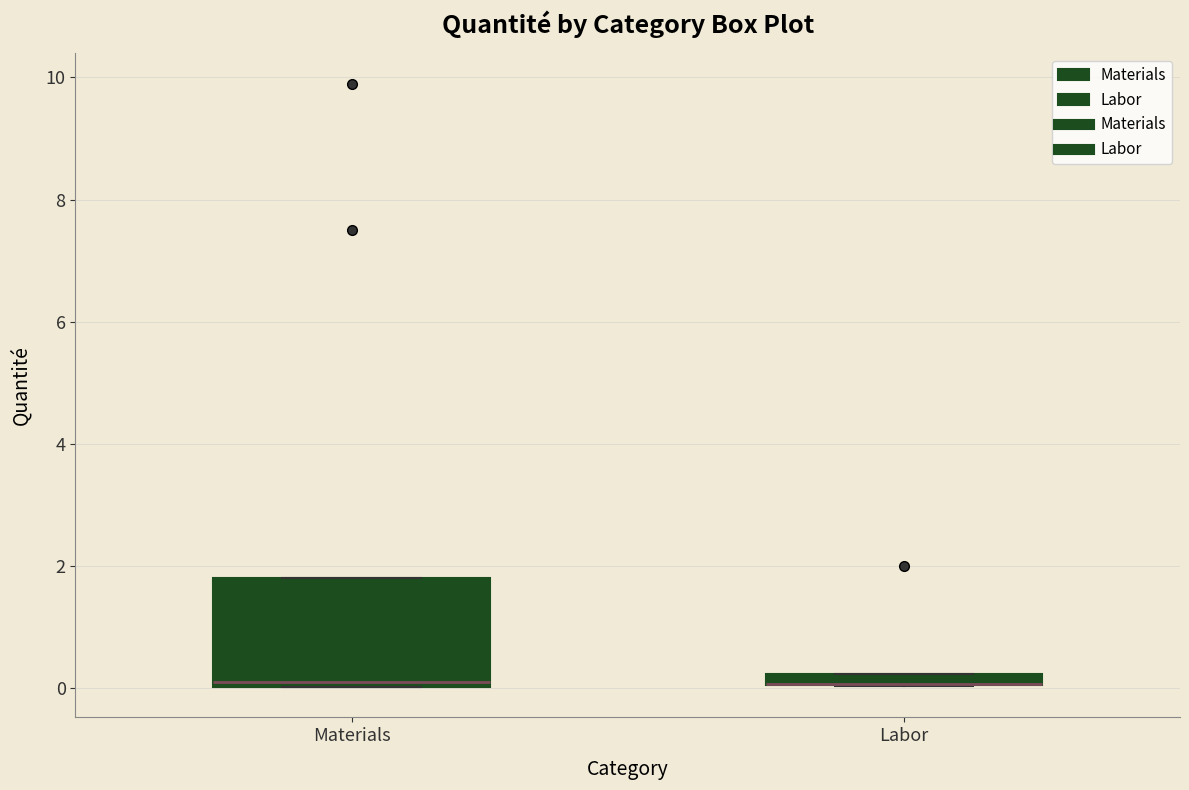

Where does the median line of the box for Materials sit on the y-axis? The values are not printed on the chart, so give them approximately, as read against the axis.

0.2